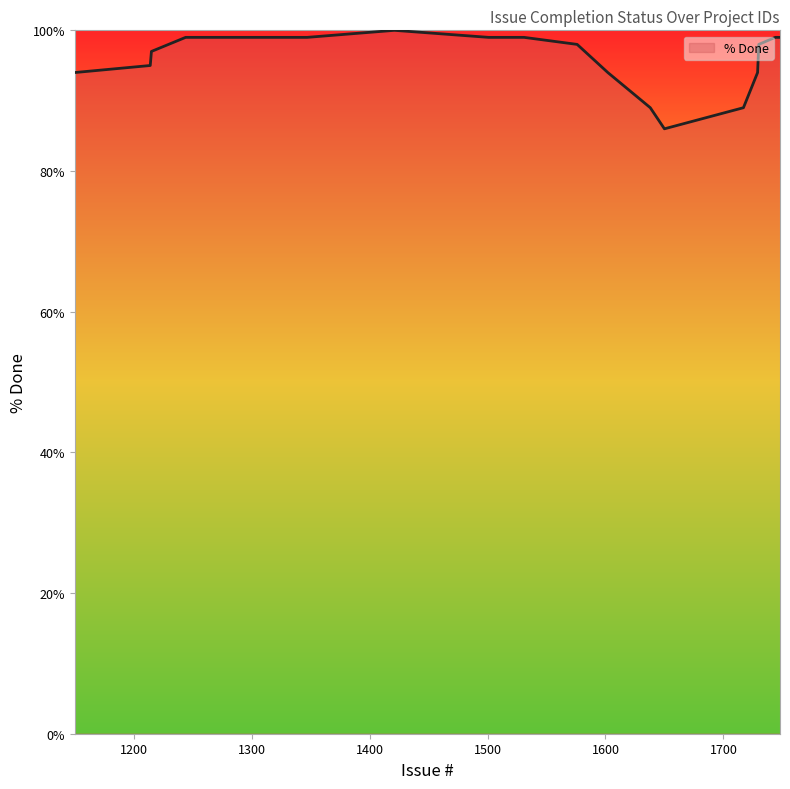

What is the smallest value displayed?

67